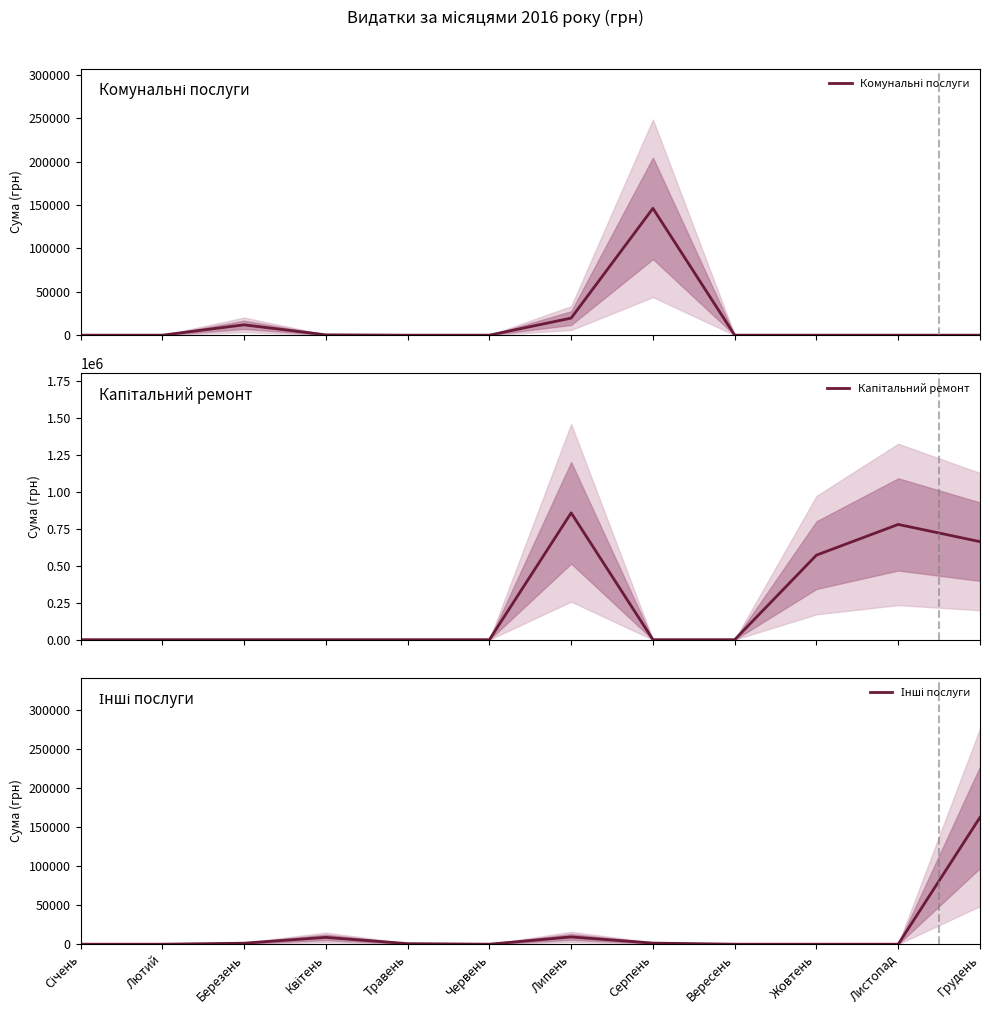

At which category is the sum across all series the highest?

Липень